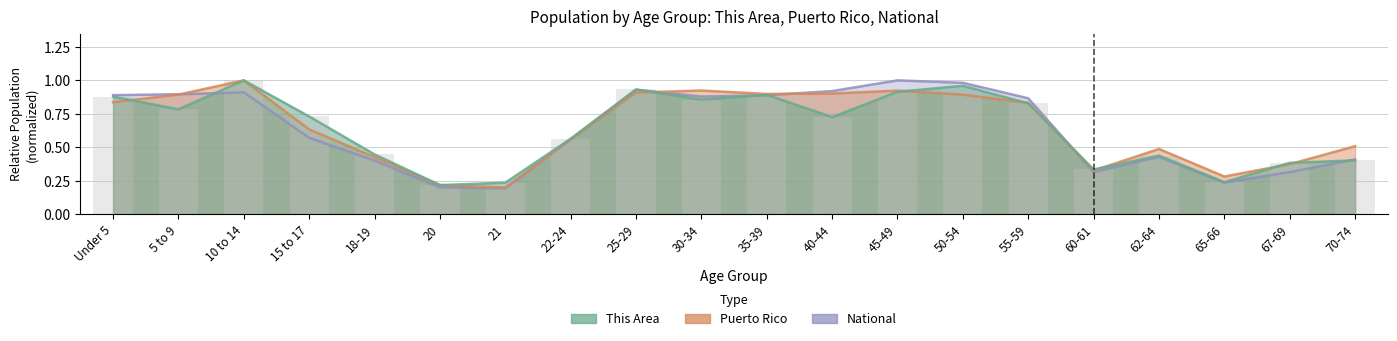

Reading right to left, list all the values displayed in this chart.

This Area: 0.4	0.4	0.2	0.4	0.3	0.8	1.0	0.9	0.7	0.9	0.9	0.9	0.6	0.2	0.2	0.4	0.7	1.0	0.8	0.9
Puerto Rico: 0.5	0.4	0.3	0.5	0.3	0.8	0.9	0.9	0.9	0.9	0.9	0.9	0.6	0.2	0.2	0.4	0.6	1.0	0.9	0.8
National: 0.4	0.3	0.2	0.4	0.3	0.9	1.0	1.0	0.9	0.9	0.9	0.9	0.6	0.2	0.2	0.4	0.6	0.9	0.9	0.9